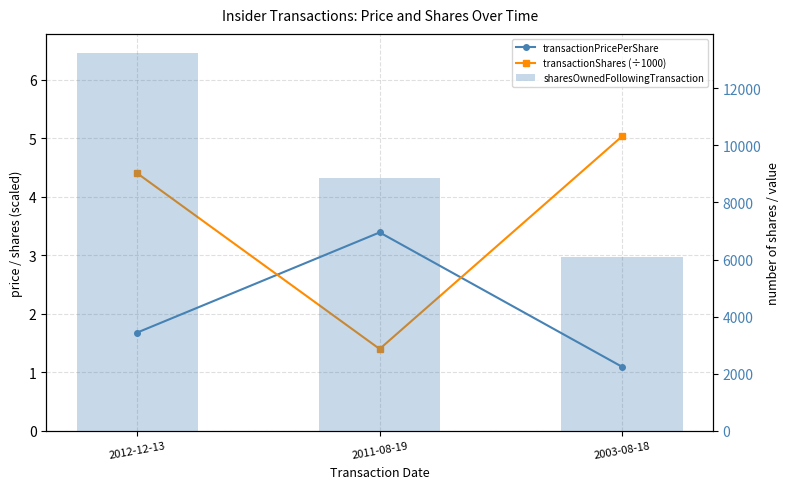

At which label does transactionShares (÷1000) first exceed 4?

2012-12-13